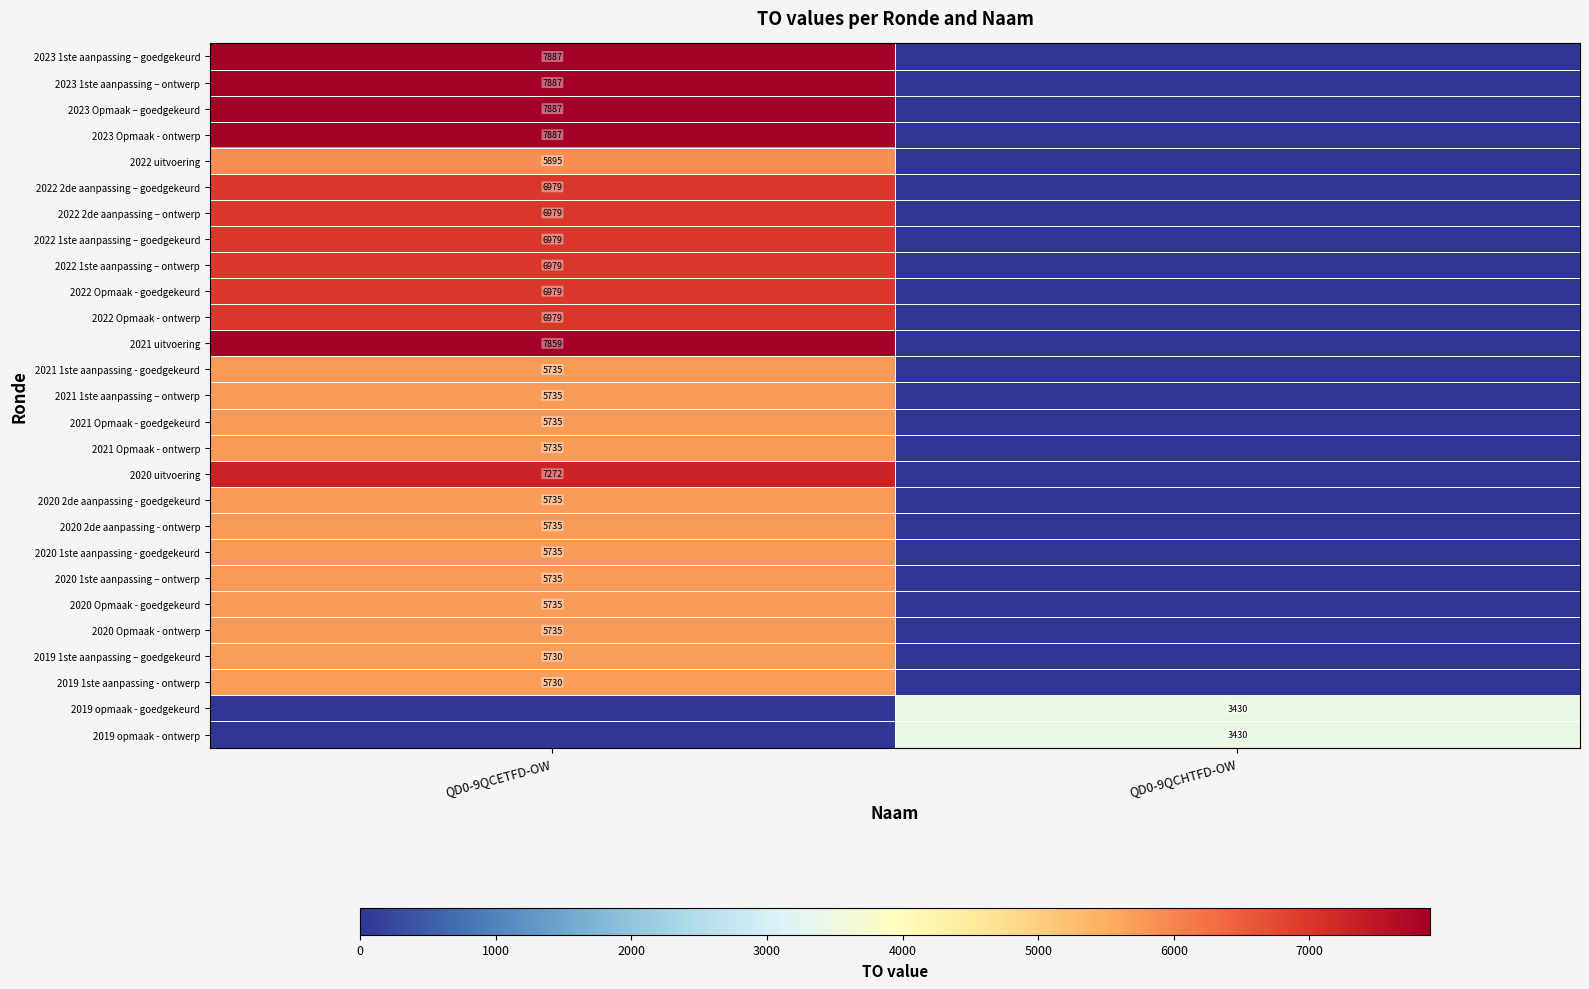

Is the value of 2020 2de aanpassing - goedgekeurd at QD0-9QCETFD-OW greater than the value of 2022 1ste aanpassing – goedgekeurd at QD0-9QCETFD-OW?

No